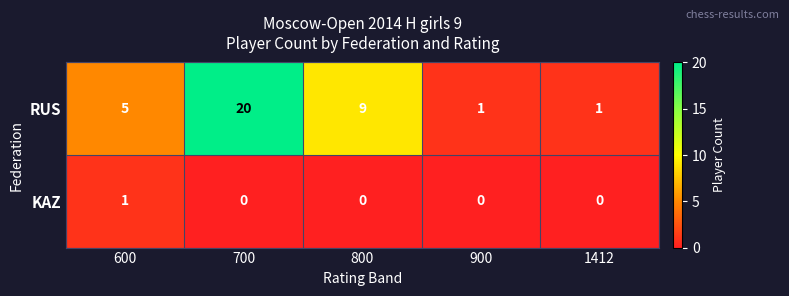

The value of RUS at 1412 is 1. True or false?

True